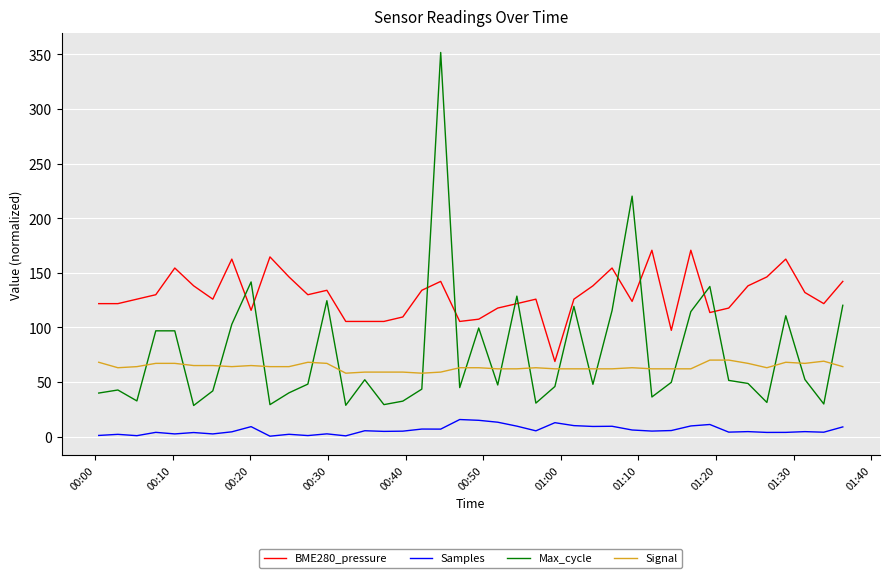

What are all the series names shown in the legend?

BME280_pressure, Samples, Max_cycle, Signal